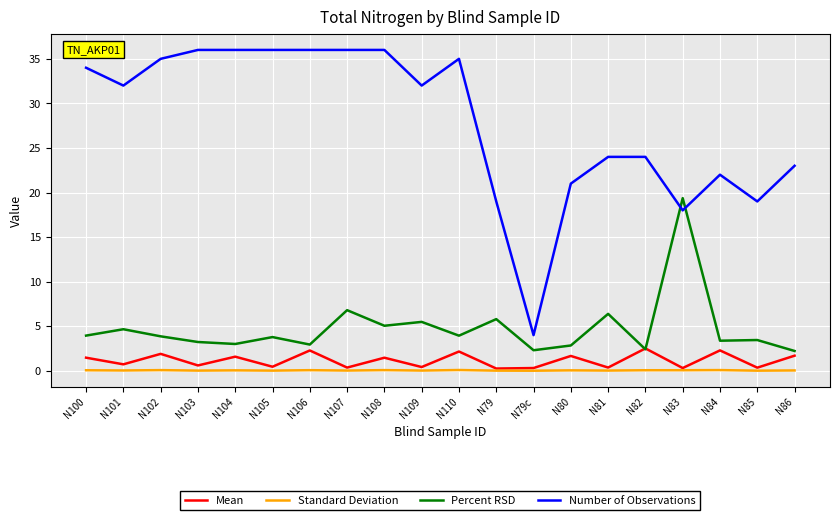

Where does the Percent RSD series first go above 3?

N100